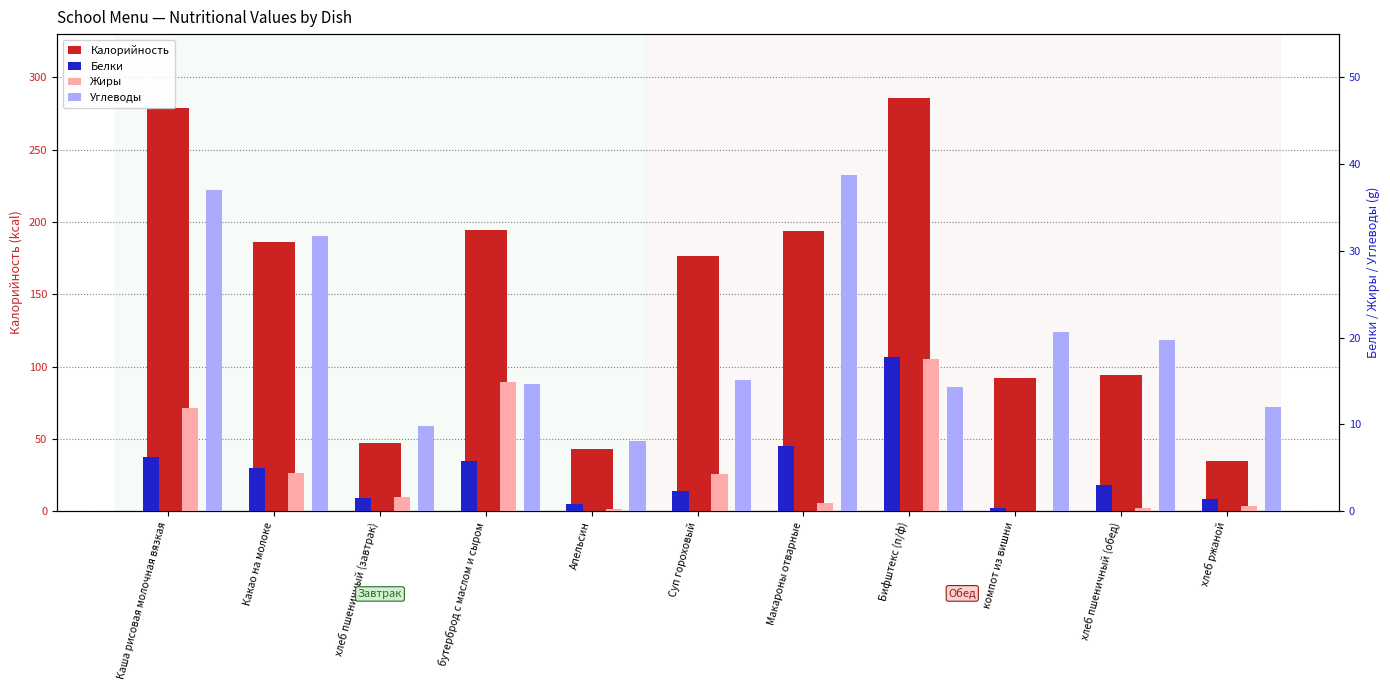

What are all the series names shown in the legend?

Калорийность, Белки, Жиры, Углеводы